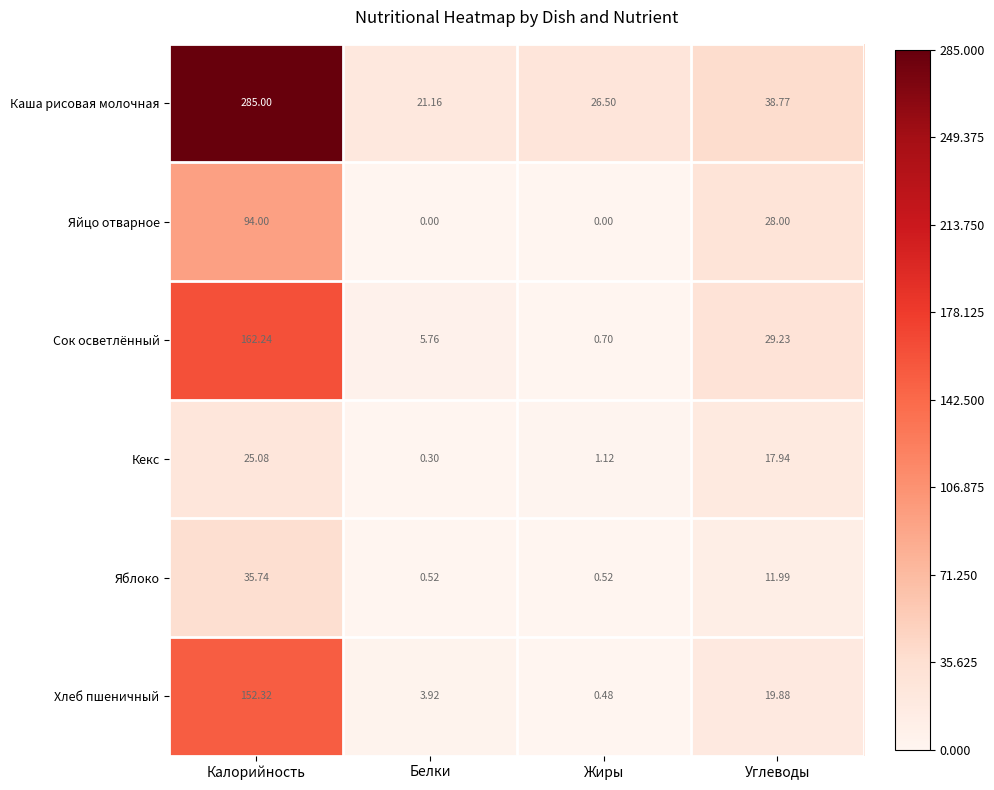

Which category has the highest value in the Каша рисовая молочная series?

Калорийность